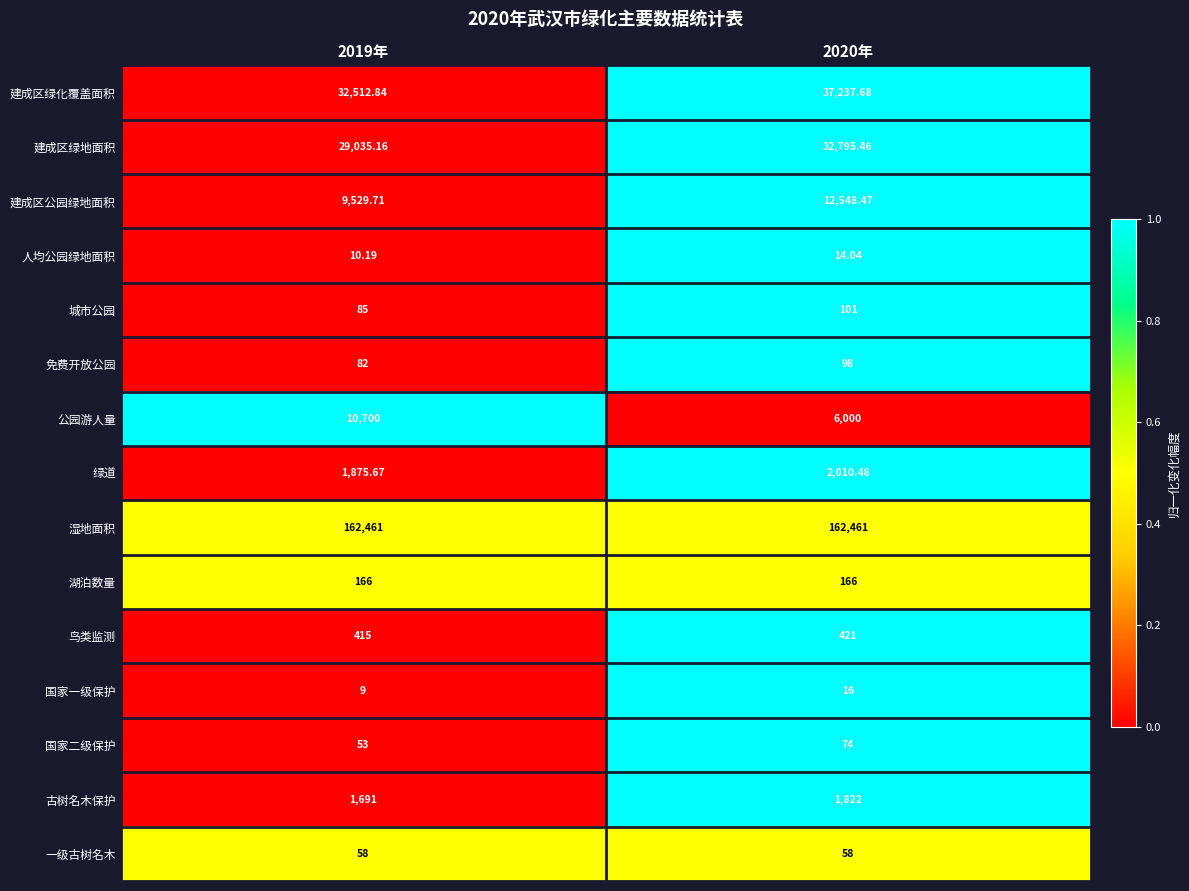

At 2019年, list the series in order from largest to smallest.

湿地面积, 建成区绿化覆盖面积, 建成区绿地面积, 公园游人量, 建成区公园绿地面积, 绿道, 古树名木保护, 鸟类监测, 湖泊数量, 城市公园, 免费开放公园, 一级古树名木, 国家二级保护, 人均公园绿地面积, 国家一级保护